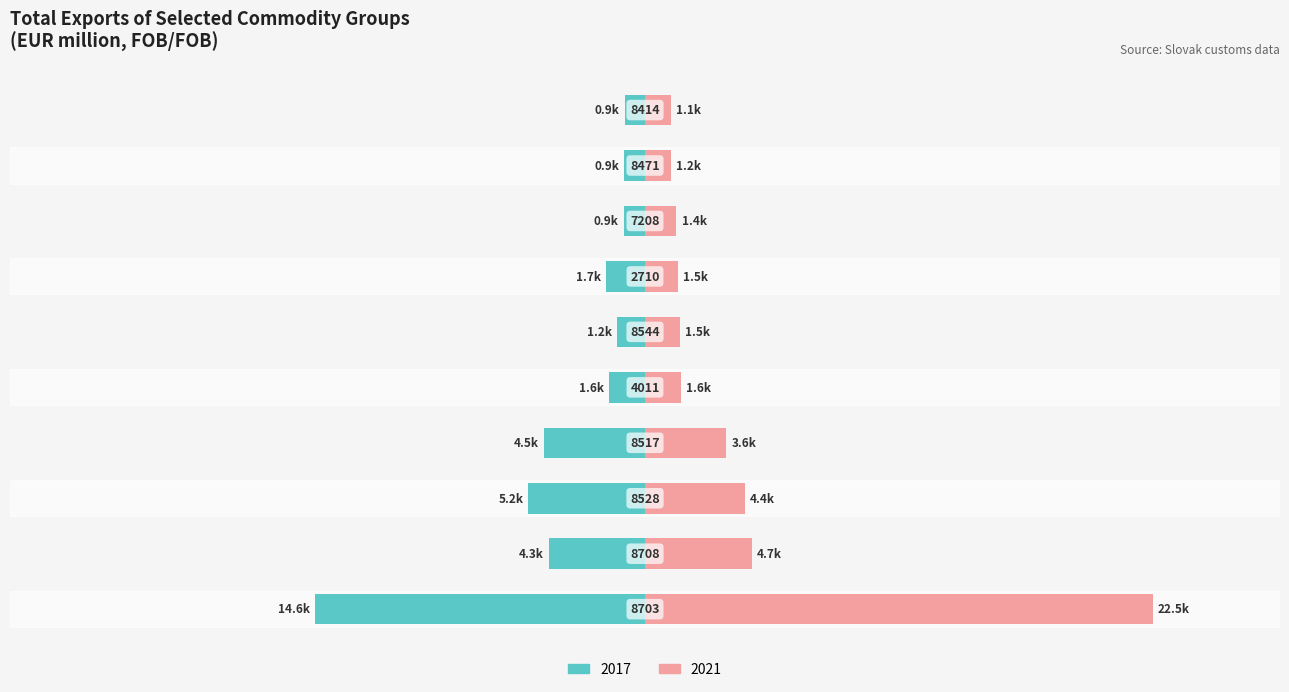

Which series changed the most between 4011 and 8471?

2017